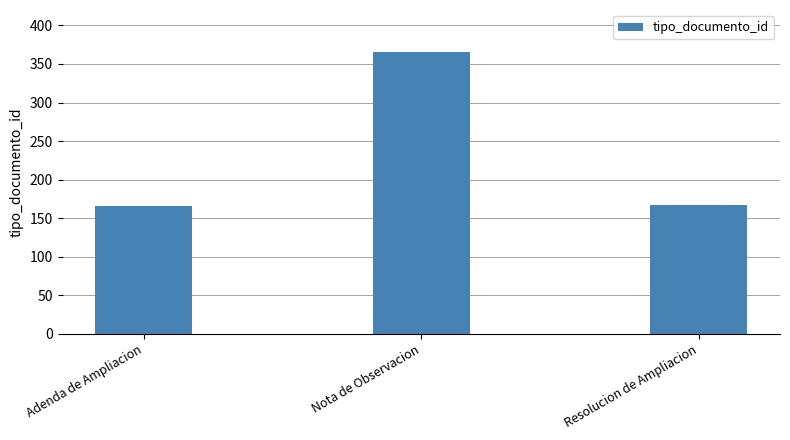

What is the average value?

233